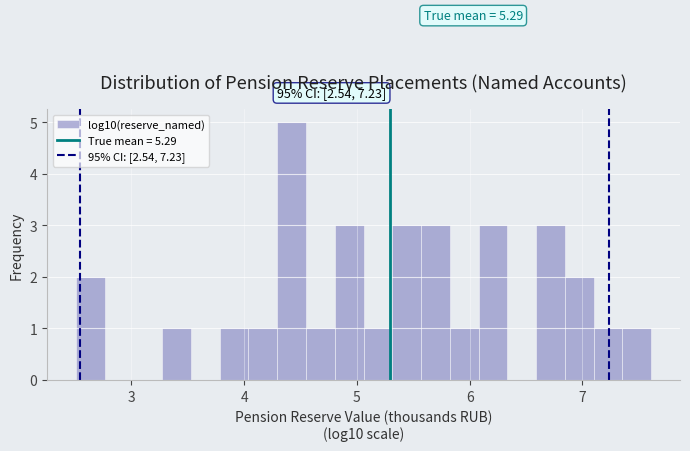

Around what value on the x-axis is the tallest bar? Give the approximate position of its centre, as read against the axis.

4.4